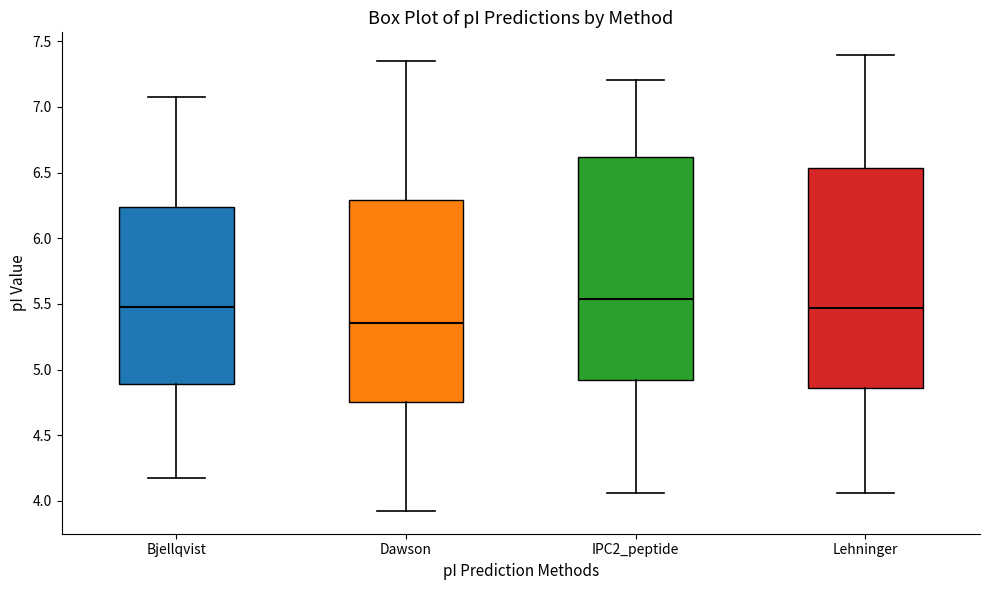

Which box has the lowest median line?

Dawson